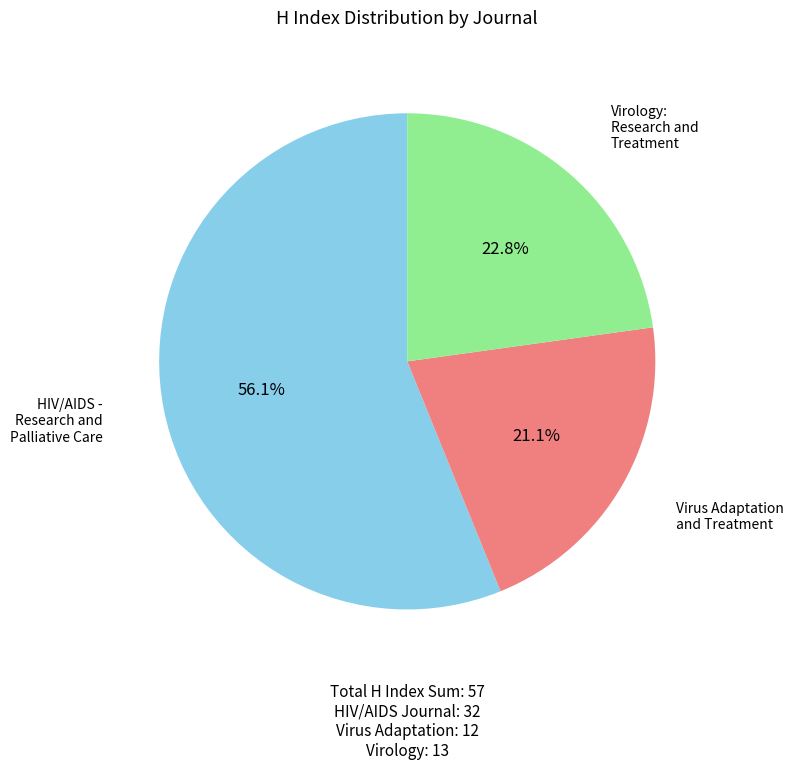

Rank the categories by value from lowest to highest.

Virus Adaptation and Treatment, Virology: Research and Treatment, HIV/AIDS - Research and Palliative Care